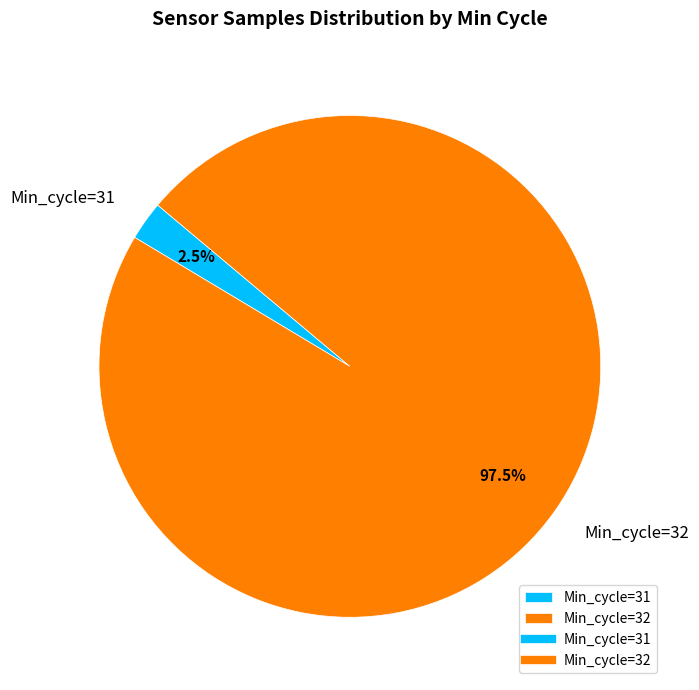

Do Min_cycle=32 and Min_cycle=31 together represent more than half of the pie?

Yes